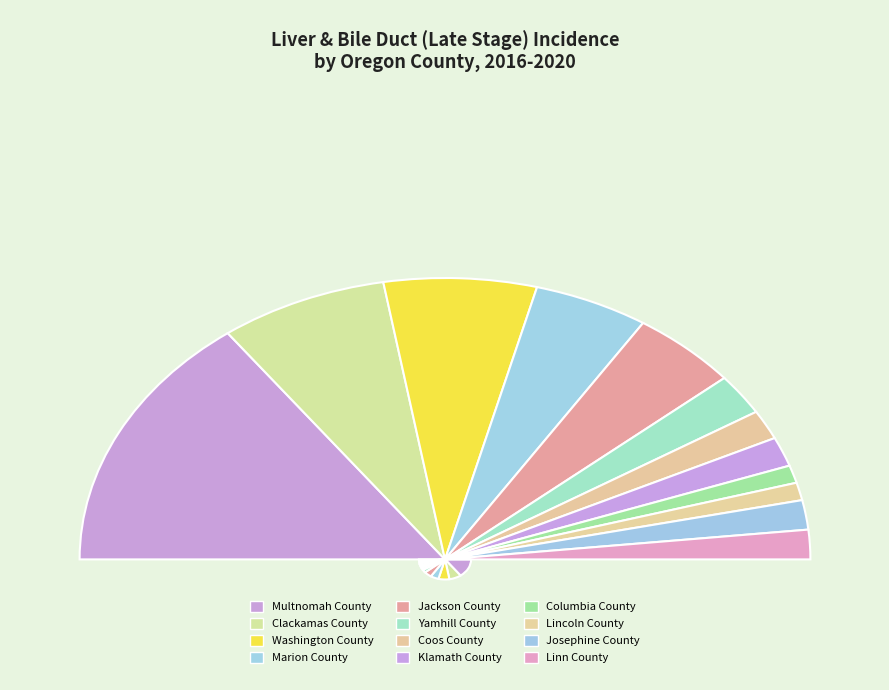

Which slice is the largest?

Multnomah County